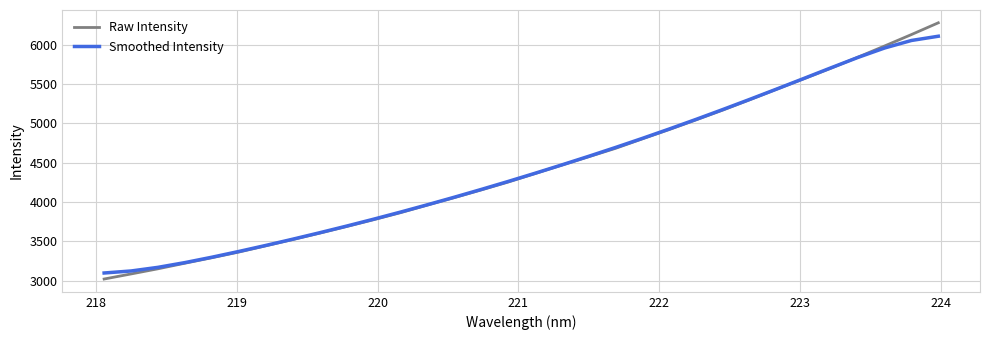

Which series has the largest range (max minus min)?

Raw Intensity